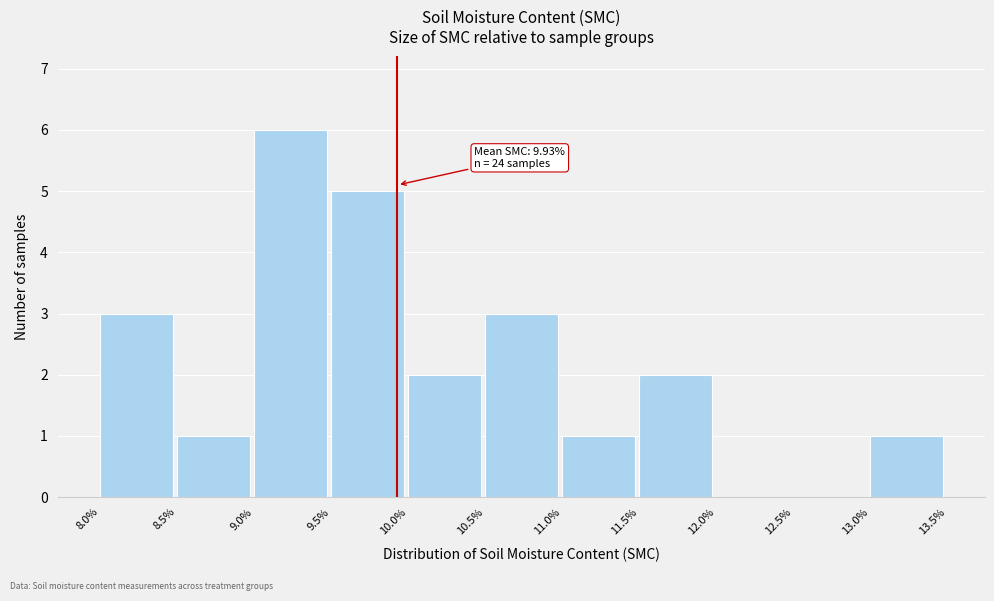

Which range on the x-axis has the tallest bar?

9.0% to 9.5%